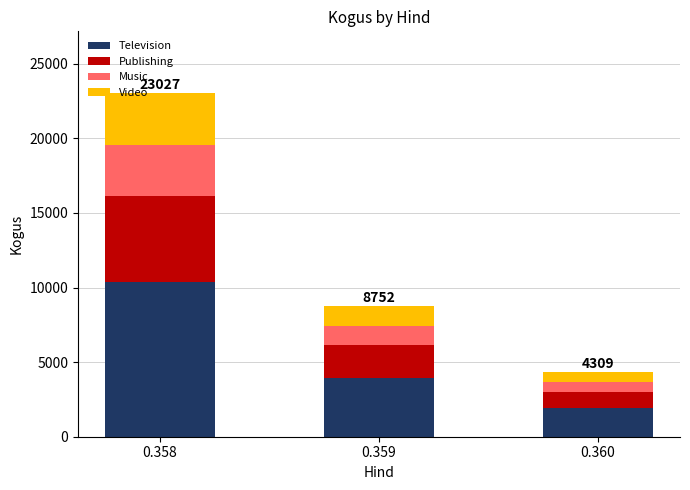

The value of Television at 0.359 is 3938. True or false?

True